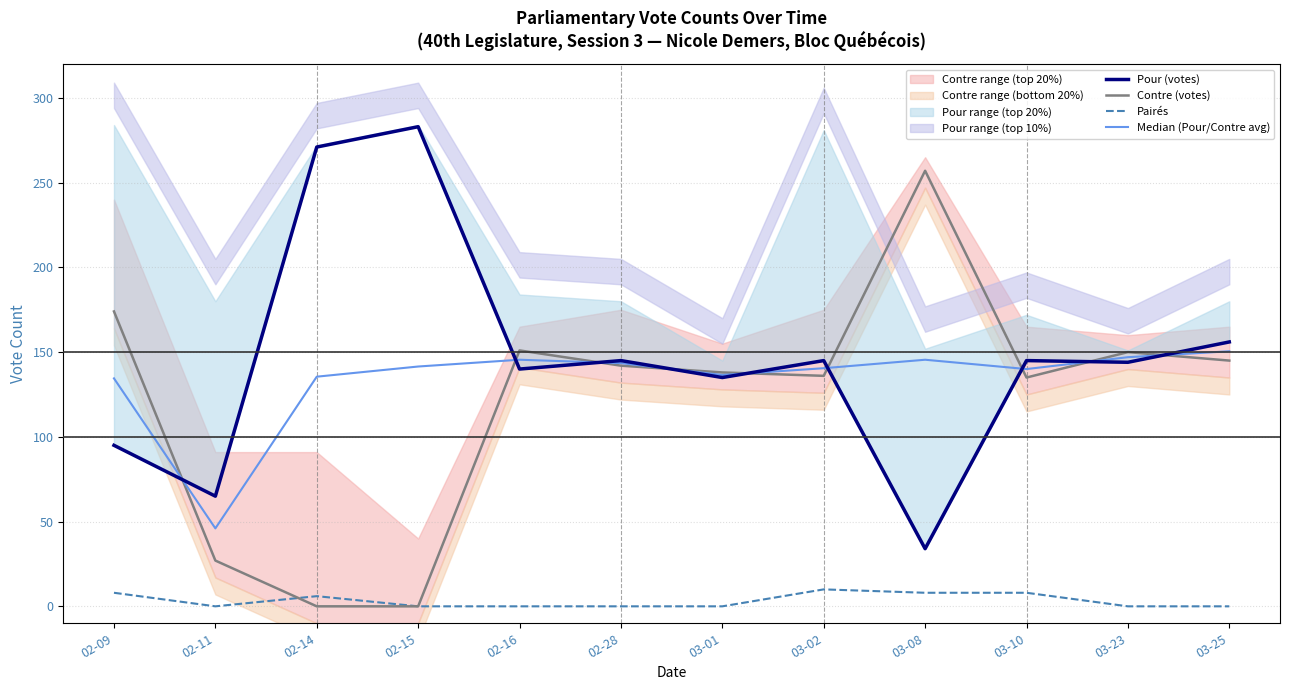

Is it true that Pairés equals 4.8 at 02-16?

False